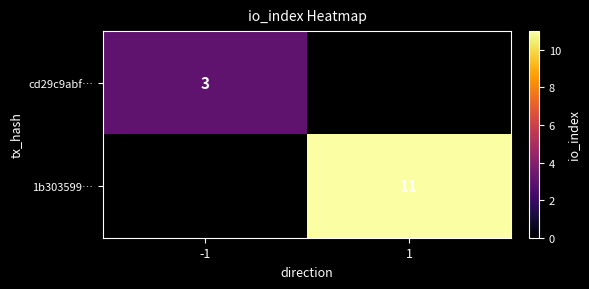

Is it true that cd29c9abf… equals 3 at -1?

True